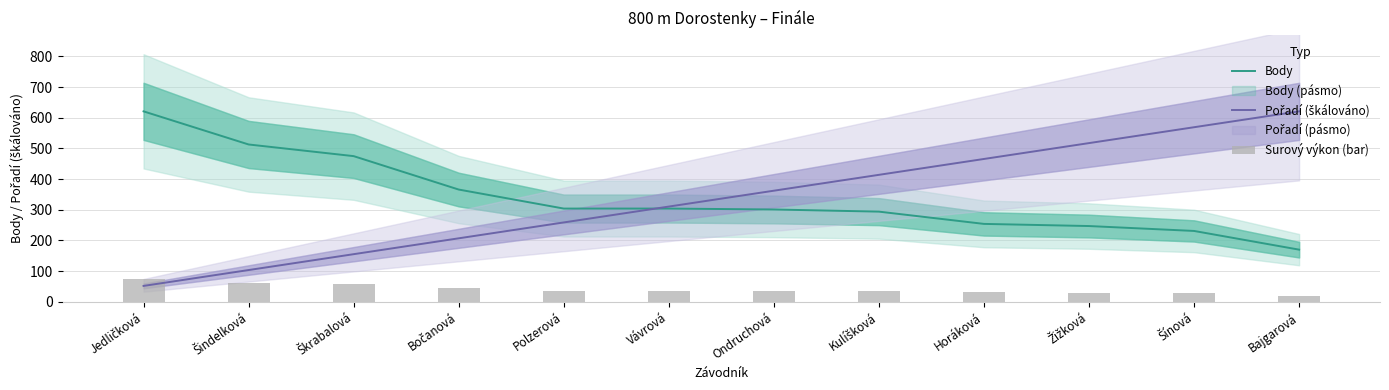

The value of Pořadí (škálováno) at Horáková is 465.8. True or false?

True